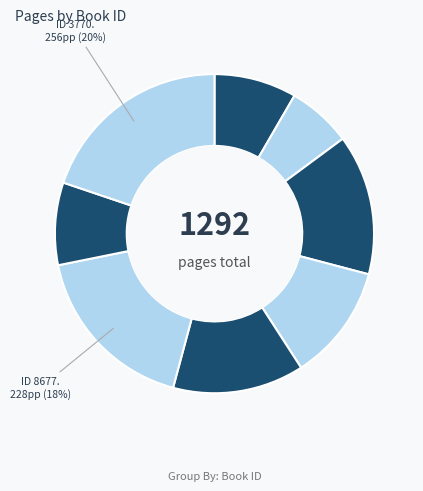

How many segments does this pie chart have?

8